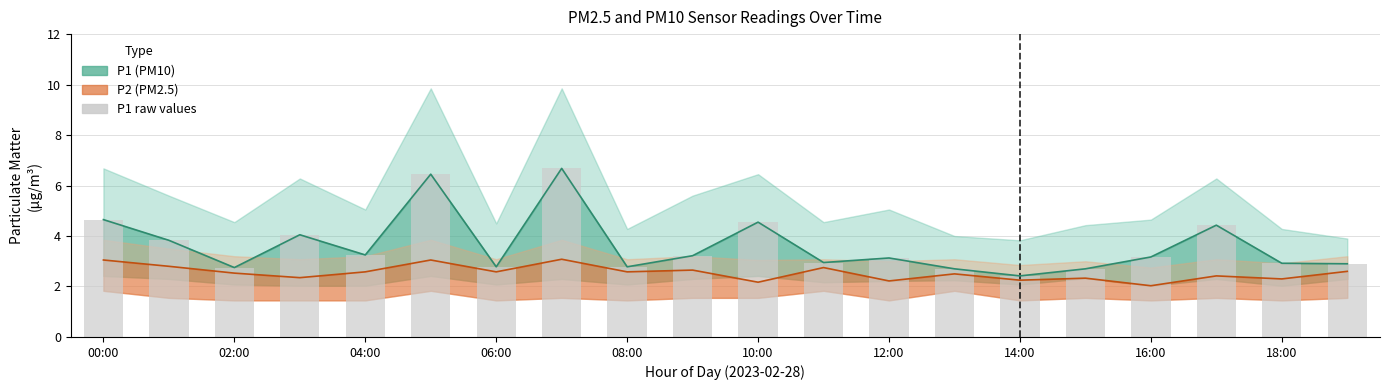

Which has a higher value, 13 or 18:00?

18:00